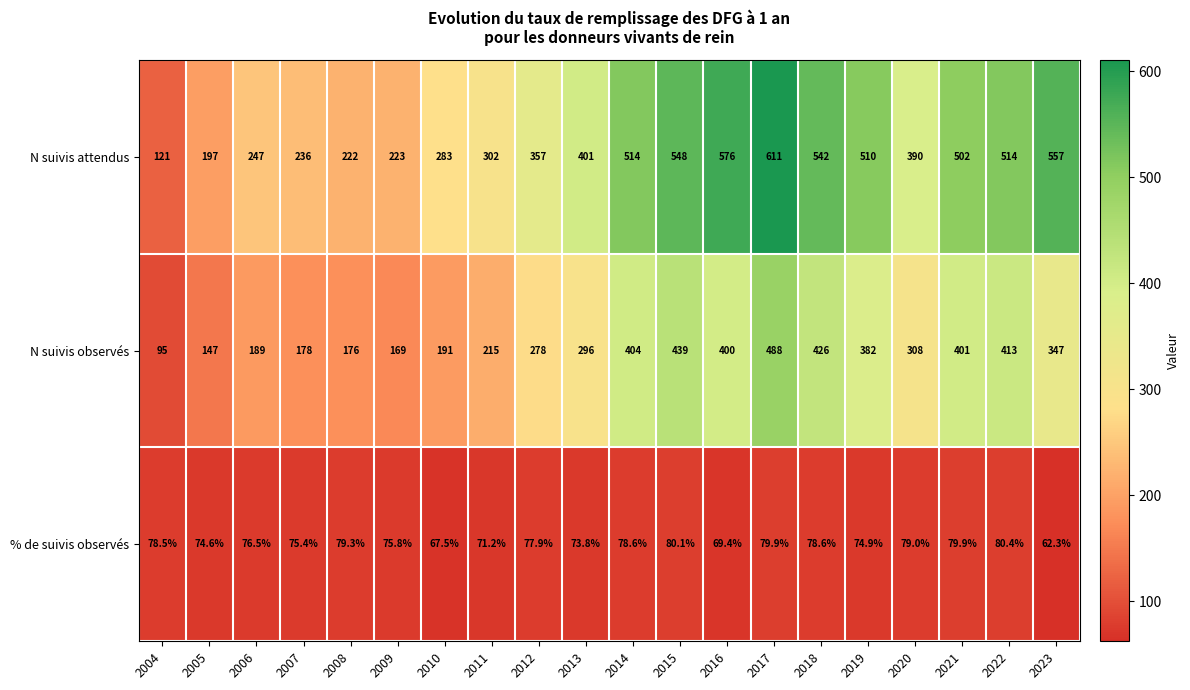

The N suivis observés series shows 95.0 at 2004. True or false?

True